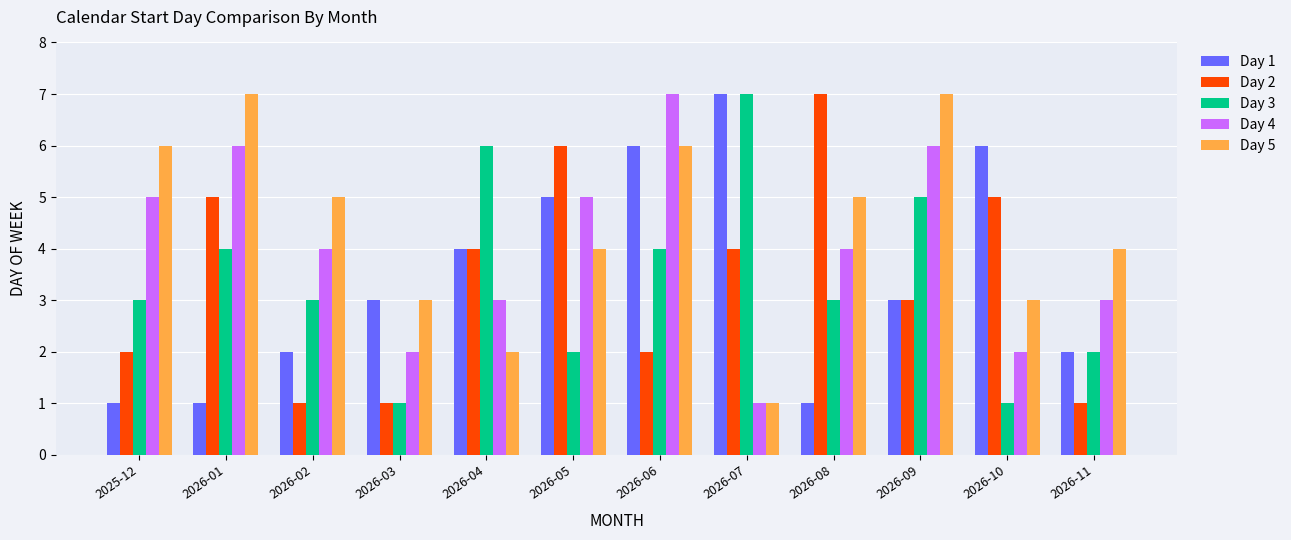

What is the minimum value shown in the chart?

1